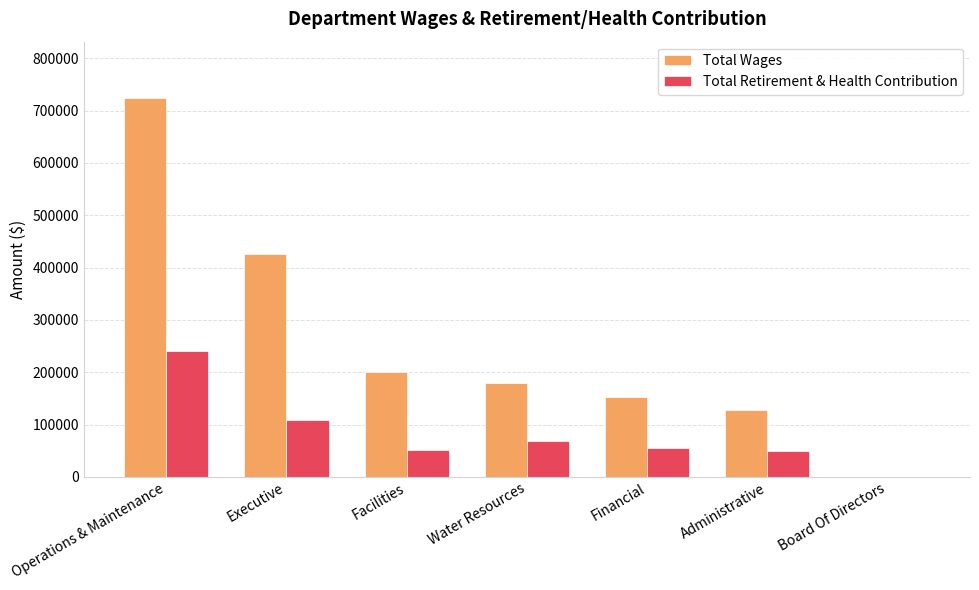

Which series has the largest total across all categories?

Total Wages